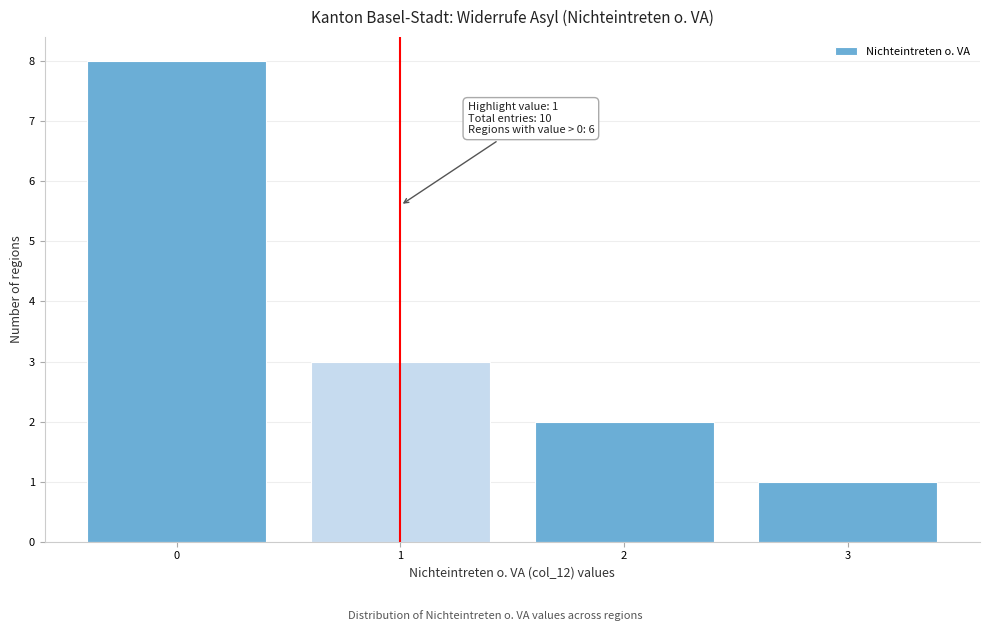

Which range on the x-axis has the tallest bar?

-0.5 to 0.5